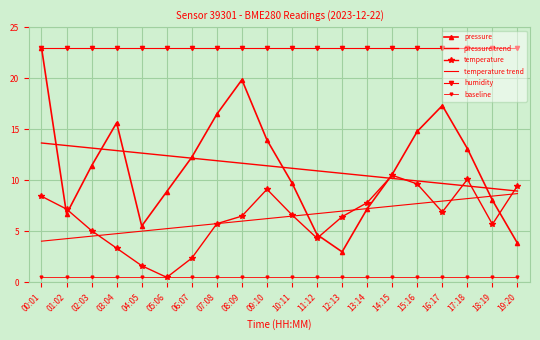

How many distinct data groups are displayed?

6